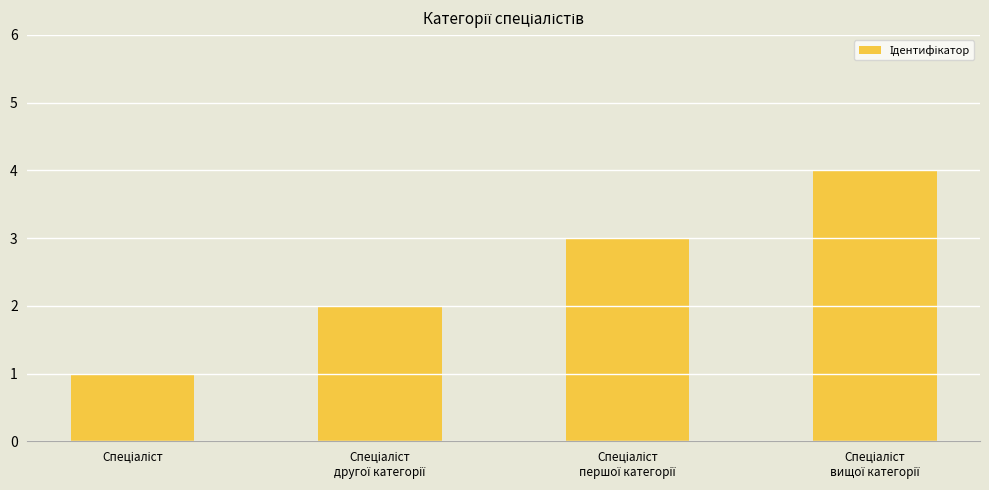

What is the difference between the maximum and minimum values?

3